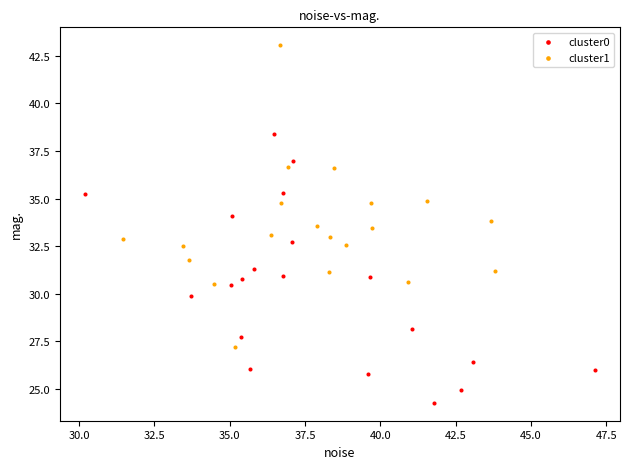

Which series reaches the maximum Y coordinate?

cluster1